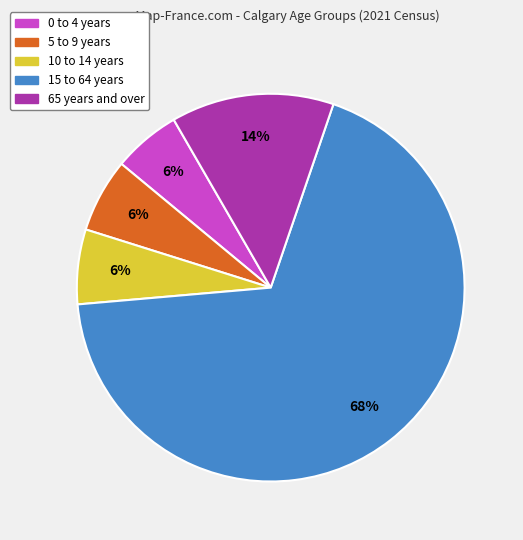

Is the sum of 15 to 64 years and 5 to 9 years greater than half?

Yes